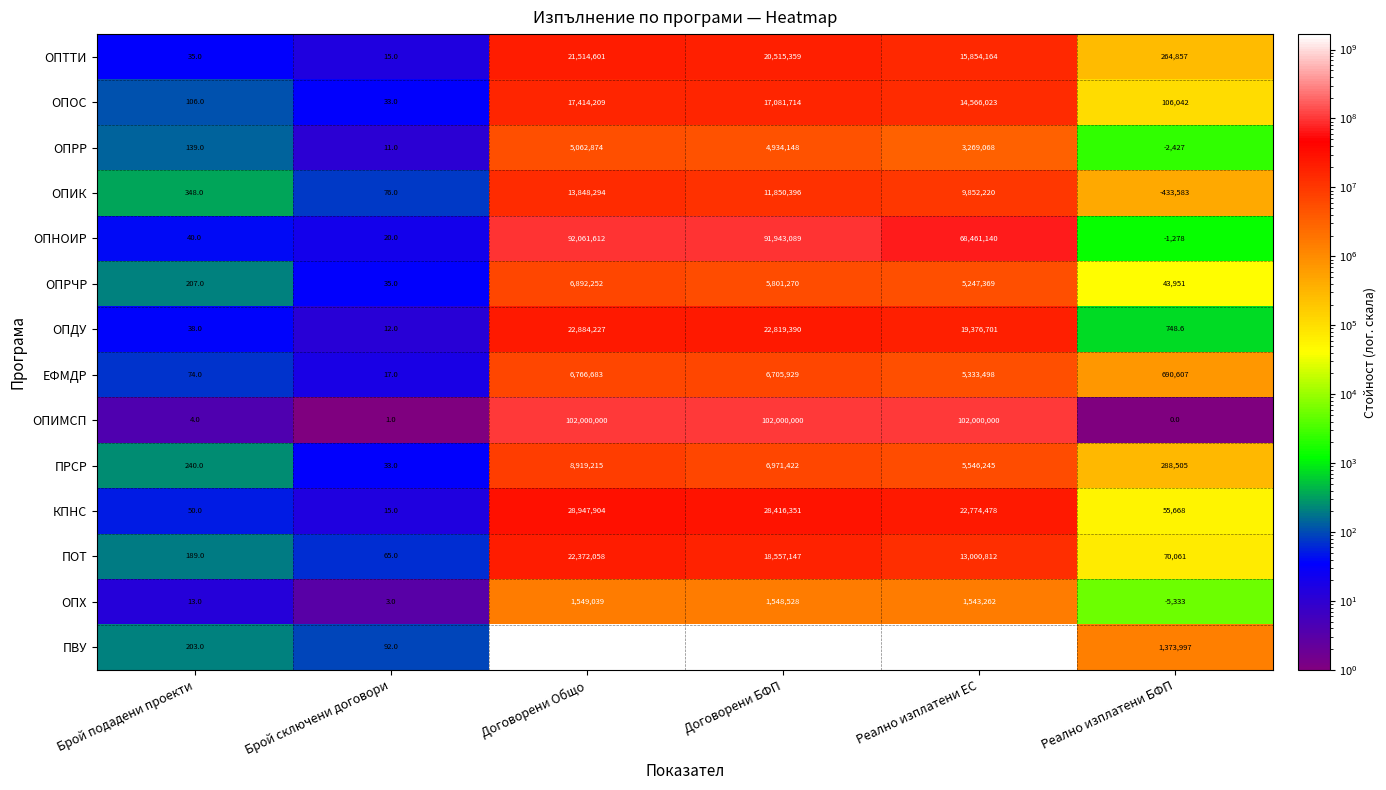

Which series has the largest total across all categories?

ПВУ